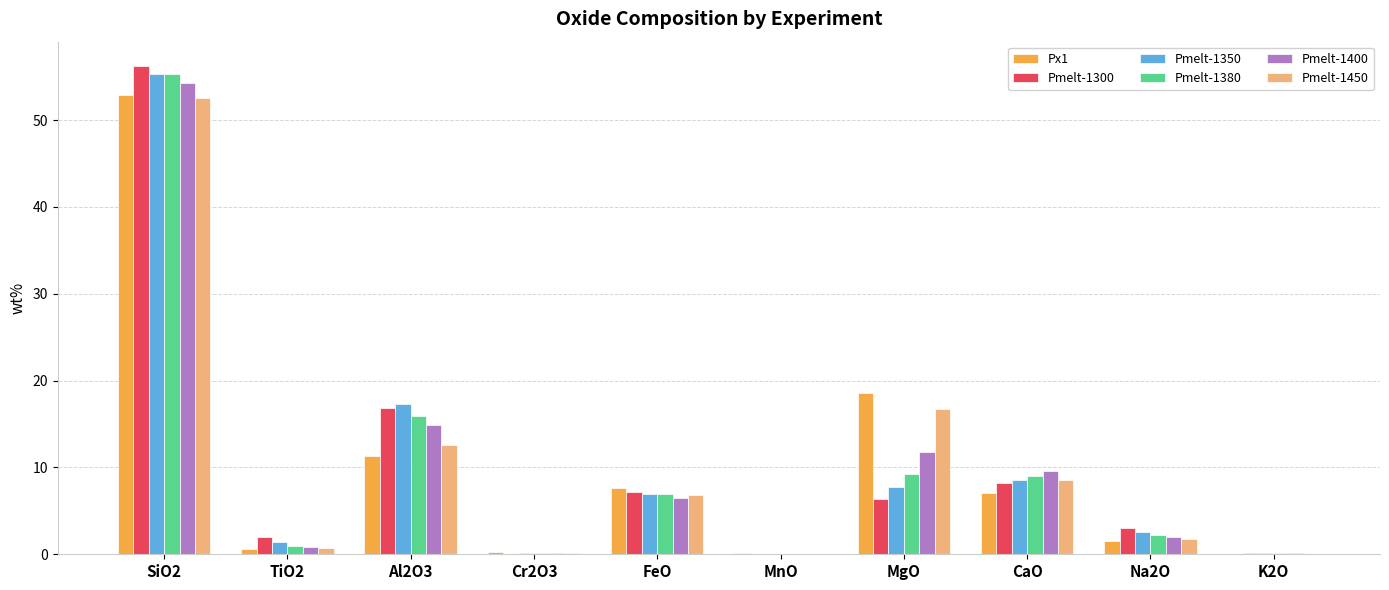

How many groups of bars are there?

10